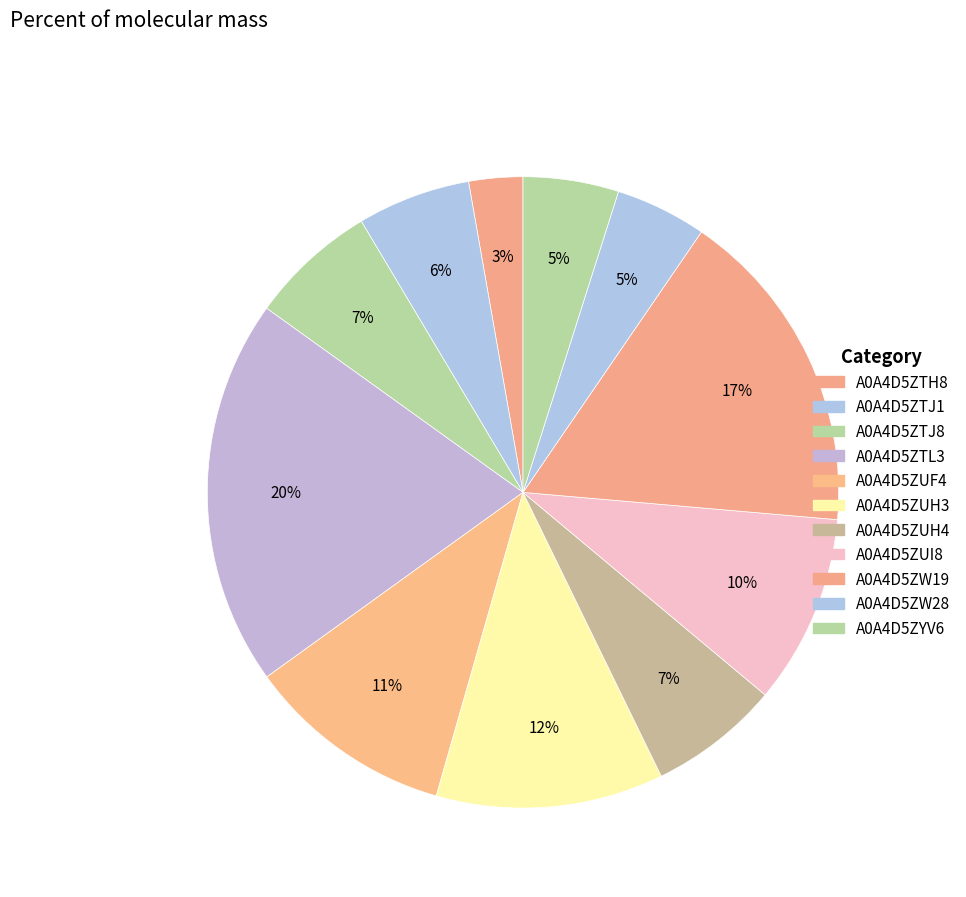

Which has a higher value, A0A4D5ZUH4 or A0A4D5ZTJ8?

A0A4D5ZUH4